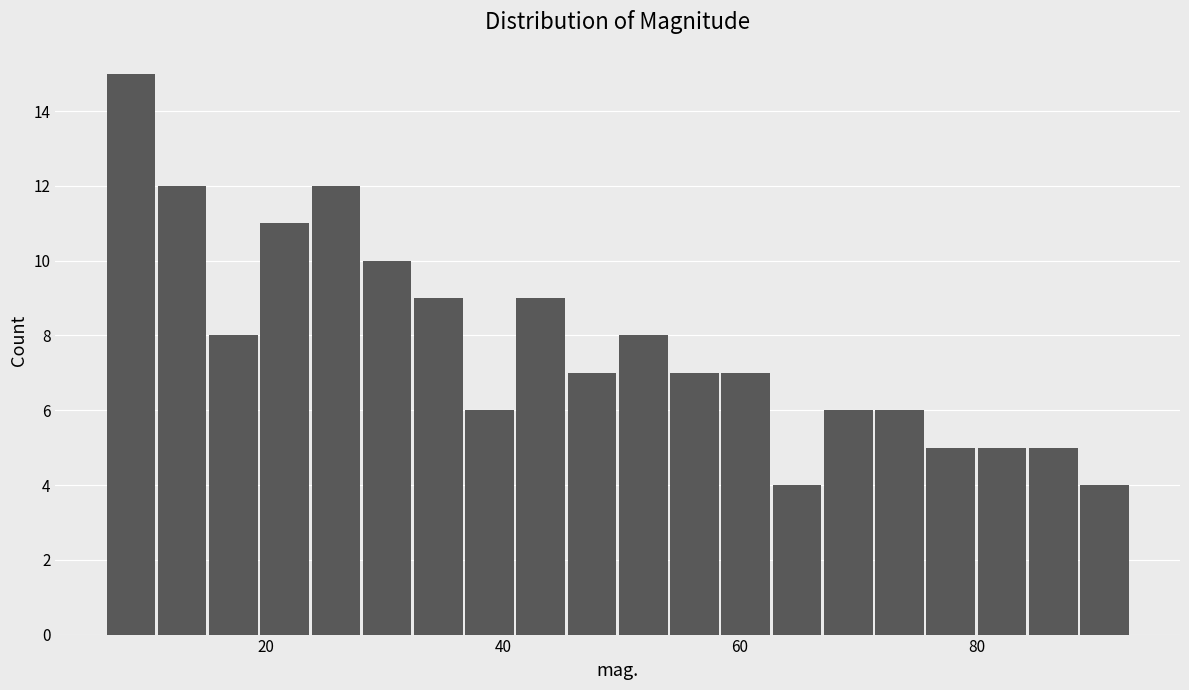

Read against the x-axis, roughly where is the centre of the tallest bar?

8